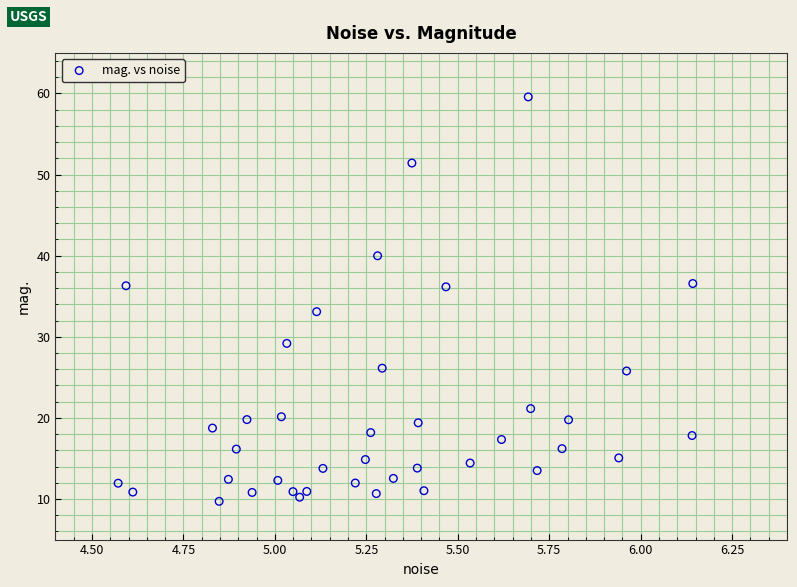

What is the range of X values (max minus min)?

1.6